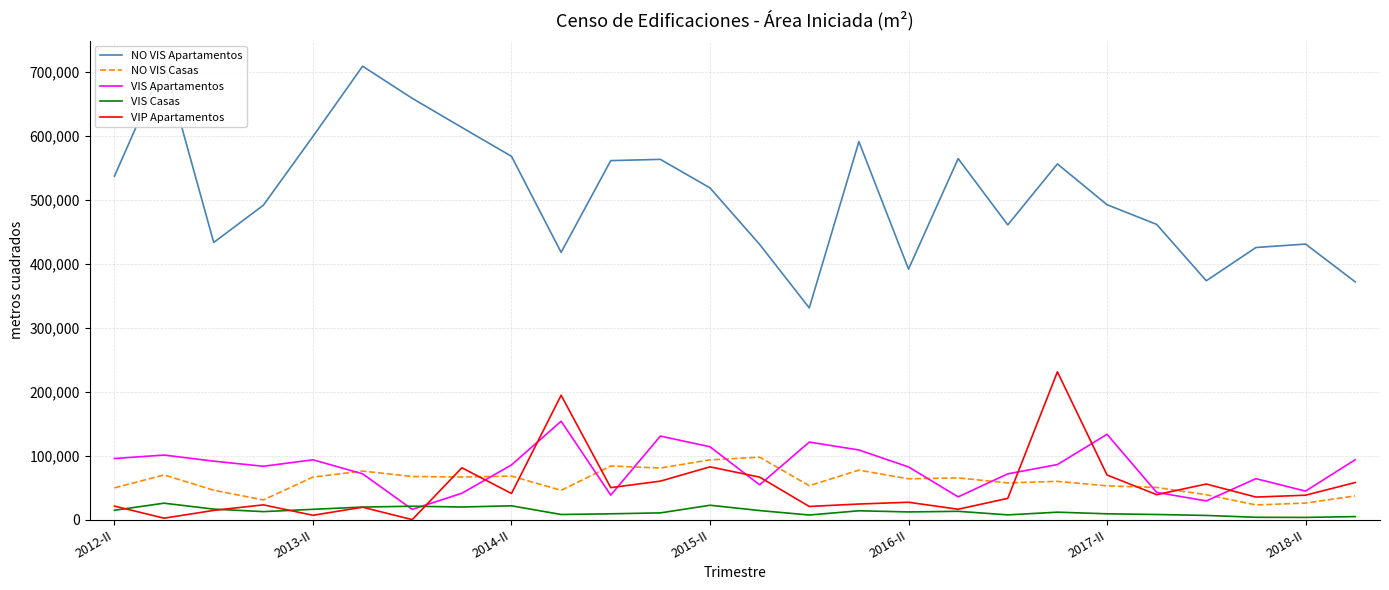

What is the highest value of the VIS Apartamentos series?

153759